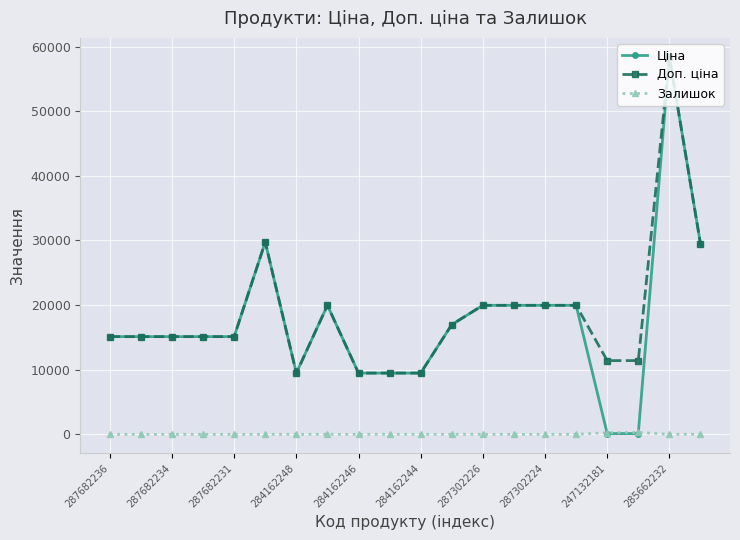

Which series has the largest range (max minus min)?

Ціна